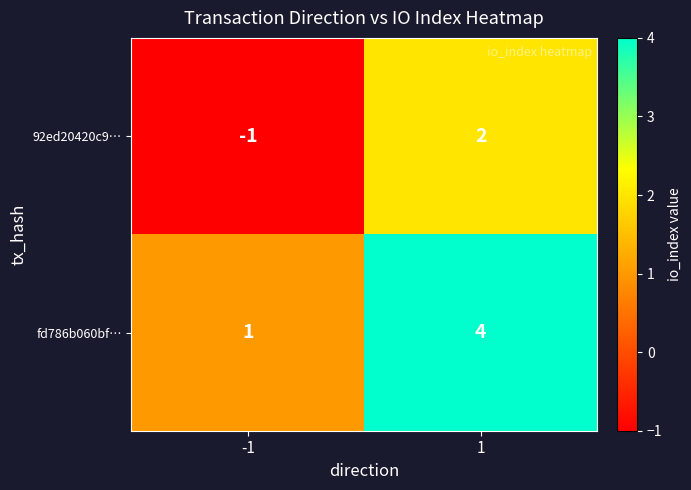

Reading left to right, what are all the values shown in this chart?

92ed20420c9…: -1	2
fd786b060bf…: 1	4